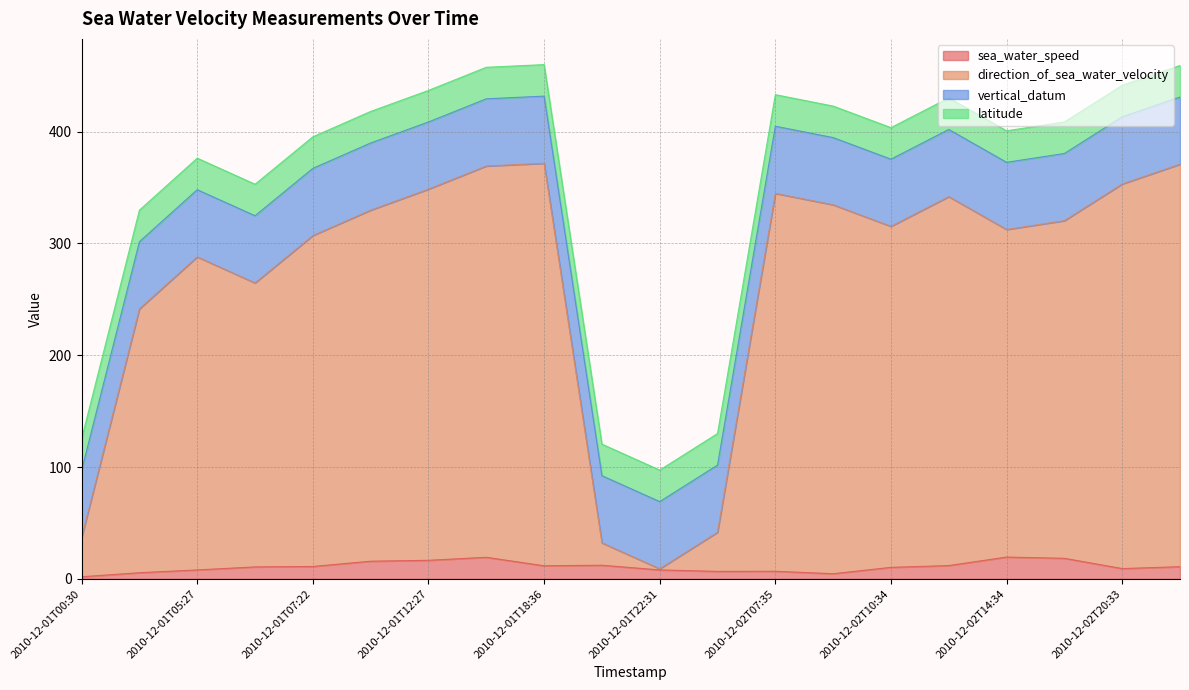

True or false: sea_water_speed and direction_of_sea_water_velocity cross at least once.

False